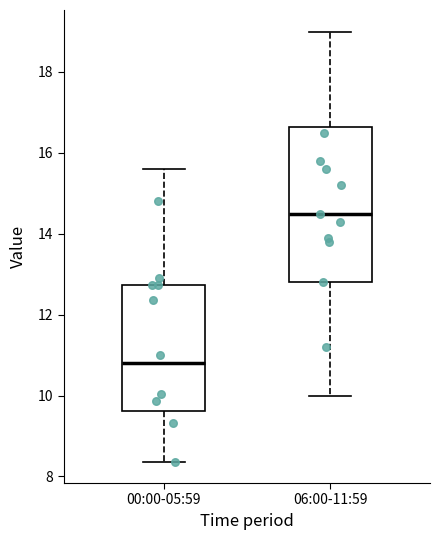

Reading left to right, read every box against the y-axis: the position of its median line, the range the box covers, and the ends of its whiskers. The values are not printed on the chart, so give them approximately, as read against the axis.

00:00-05:59: median 10.8, box 9.6 to 12.8, whiskers 8.4 to 15.6
06:00-11:59: median 14.6, box 12.8 to 16.6, whiskers 10.0 to 19.0